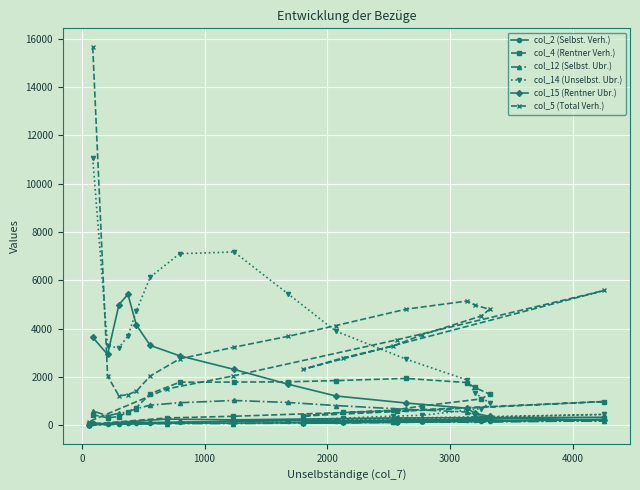

What is the maximum value shown in the chart?

15647